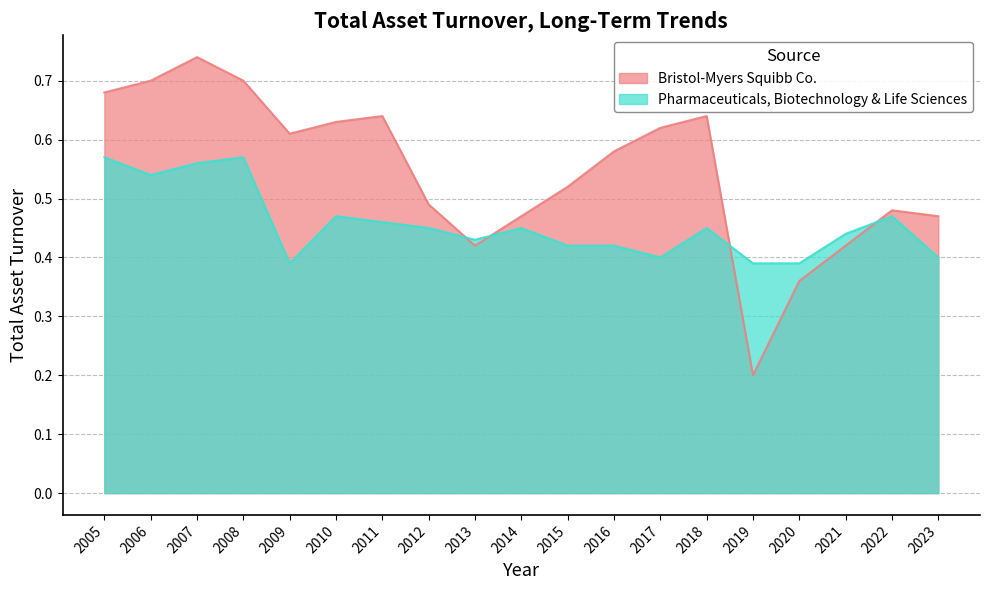

Between 2011 and 2022, which series saw the biggest shift?

Bristol-Myers Squibb Co.